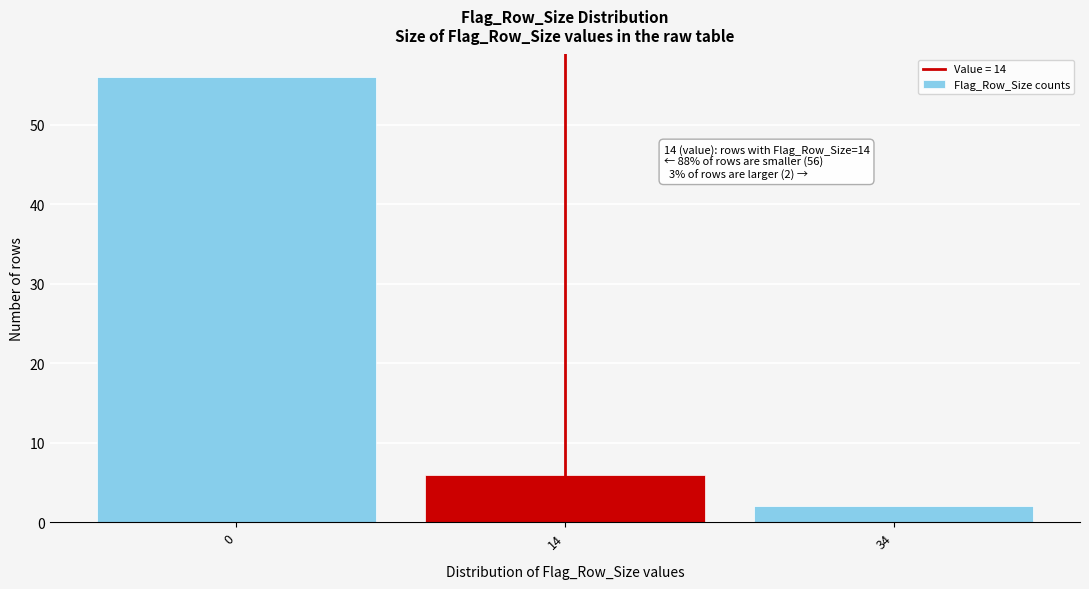

Reading left to right, transcribe all the data shown in this chart.

0=56	14=6	34=2